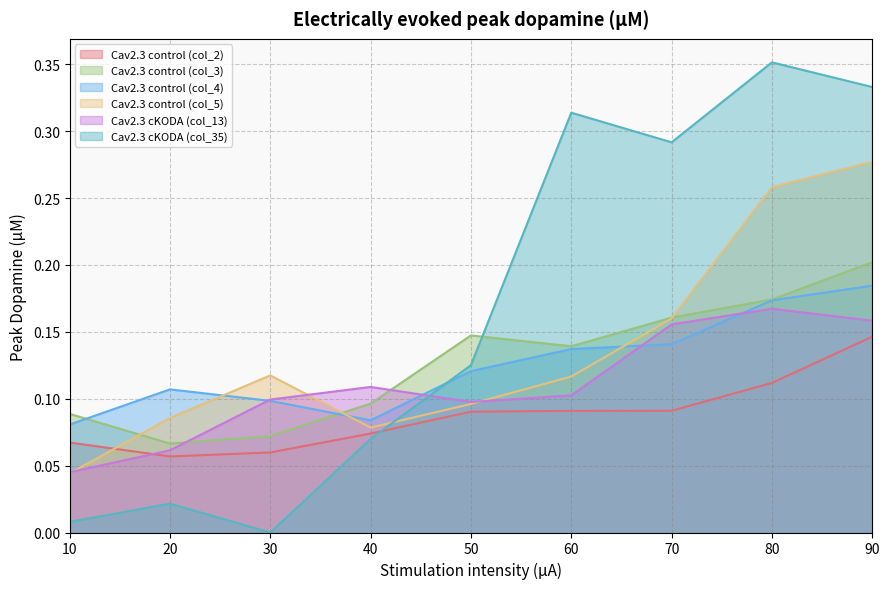

Where do Cav2.3 cKODA (col_13) and Cav2.3 control (col_5) first cross each other?

10 and 20